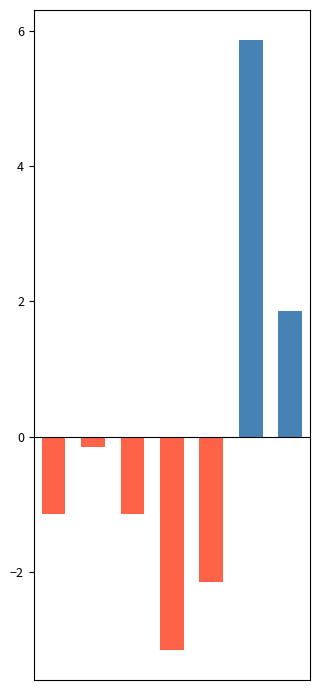

Reading left to right, list all the values displayed in this chart.

Above average: 0.0	0.0	0.0	0.0	0.0	5.9	1.9
Below average: -1.1	-0.1	-1.1	-3.1	-2.1	0.0	0.0